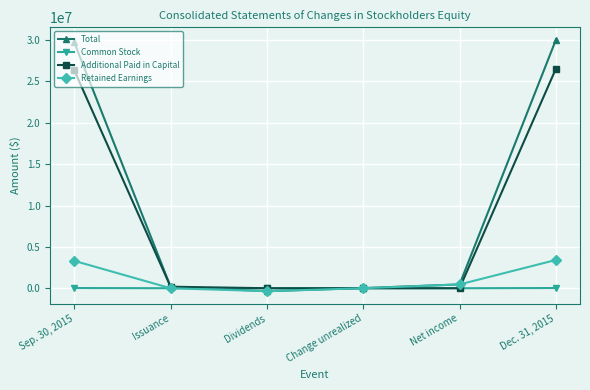

List the series in order of their peak value, lowest first.

Common Stock, Retained Earnings, Additional Paid in Capital, Total